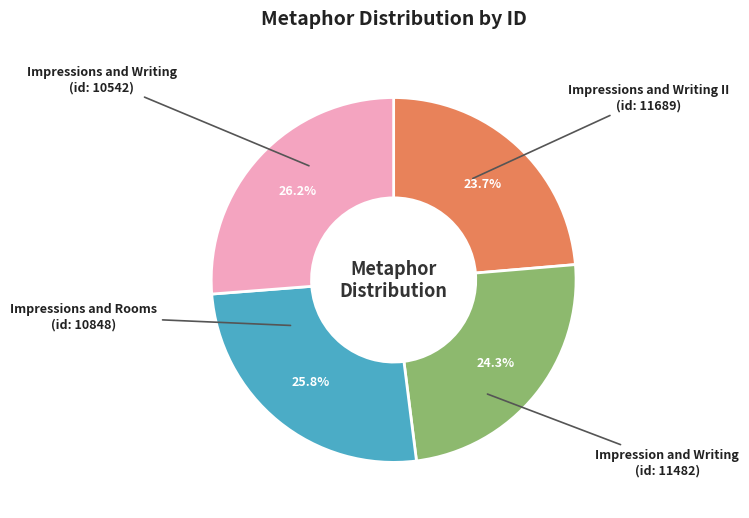

Is there any slice that represents more than half of the pie?

No